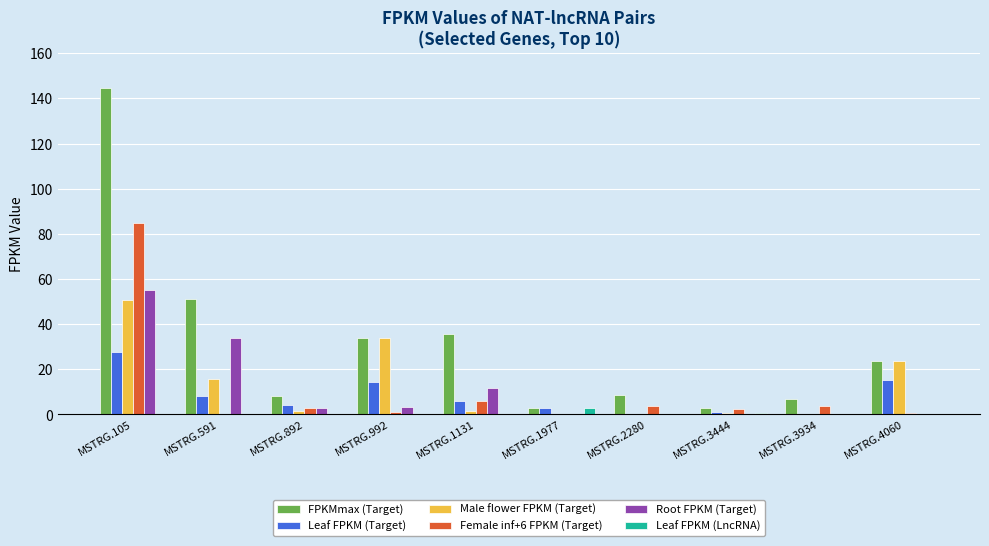

What is the total value across all series at MSTRG.892?

19.9